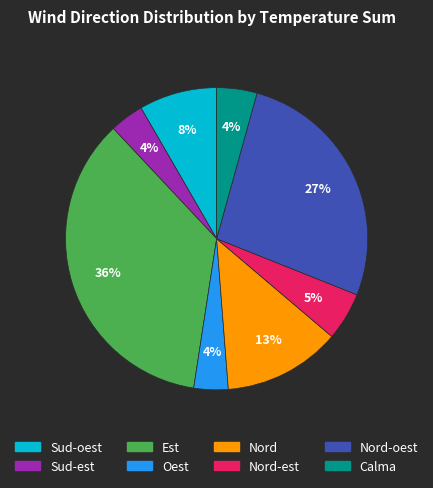

Is there any slice that represents more than half of the pie?

No